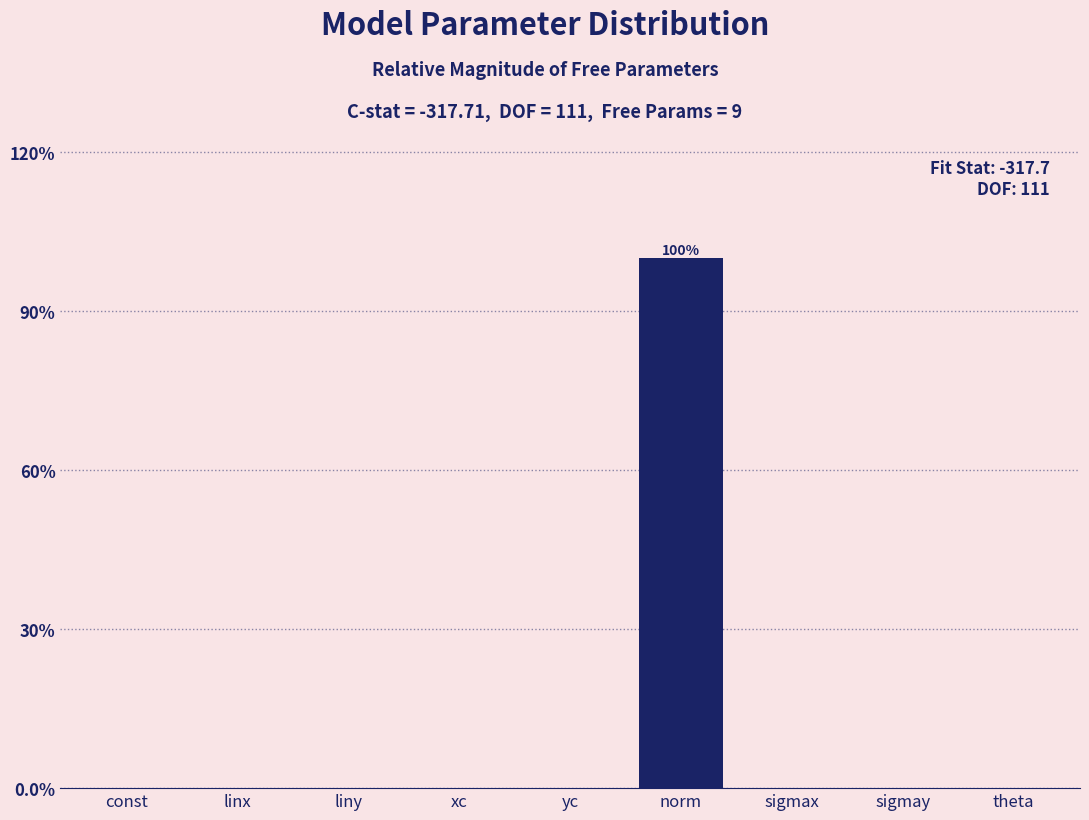

True or false: the data shows 0.0 at liny.

True